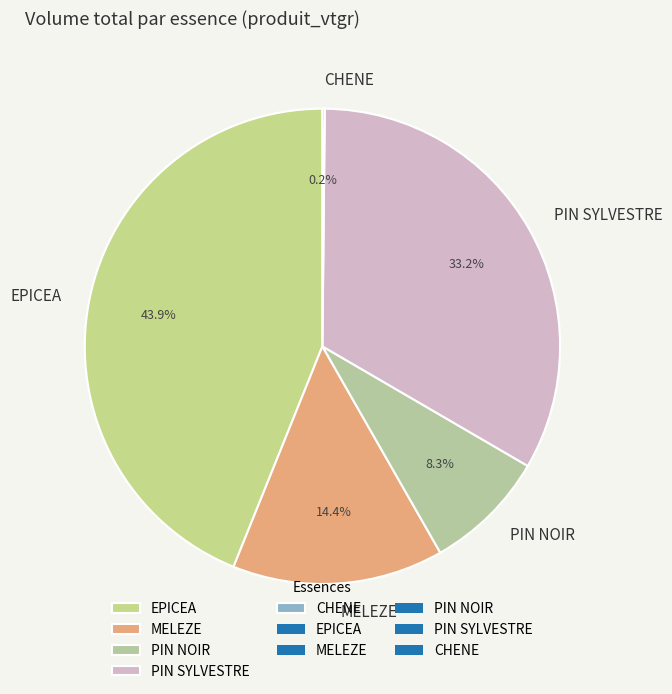

Which category has the biggest portion of the pie?

EPICEA